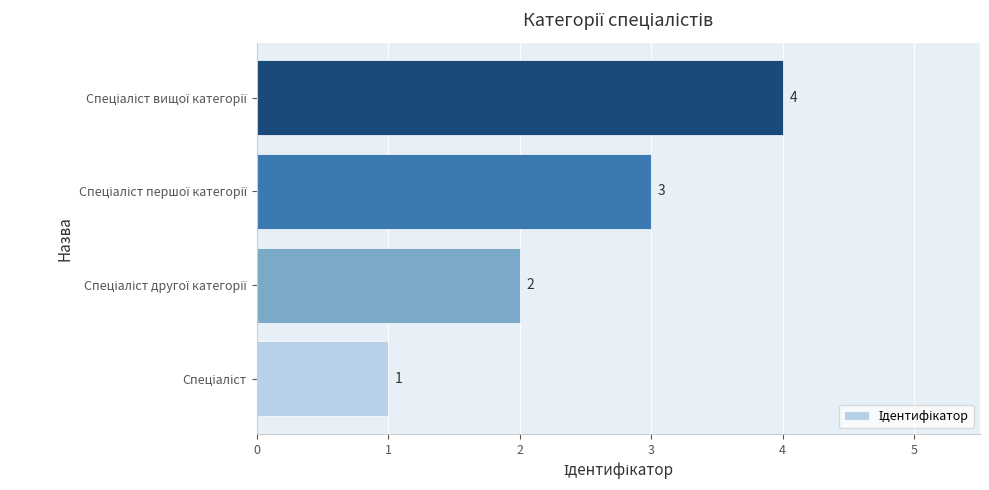

What is the difference between the maximum and minimum values?

3